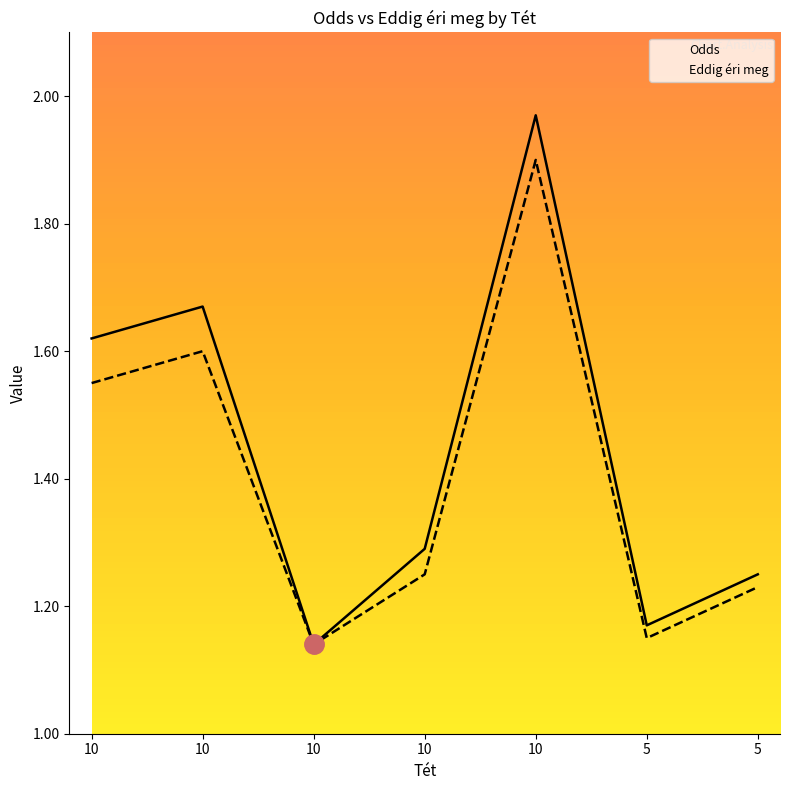

Reading left to right, extract all data points from this chart.

Odds: 1.6	1.7	1.1	1.3	2.0	1.2	1.2
Eddig éri meg: 1.6	1.6	1.1	1.2	1.9	1.1	1.2